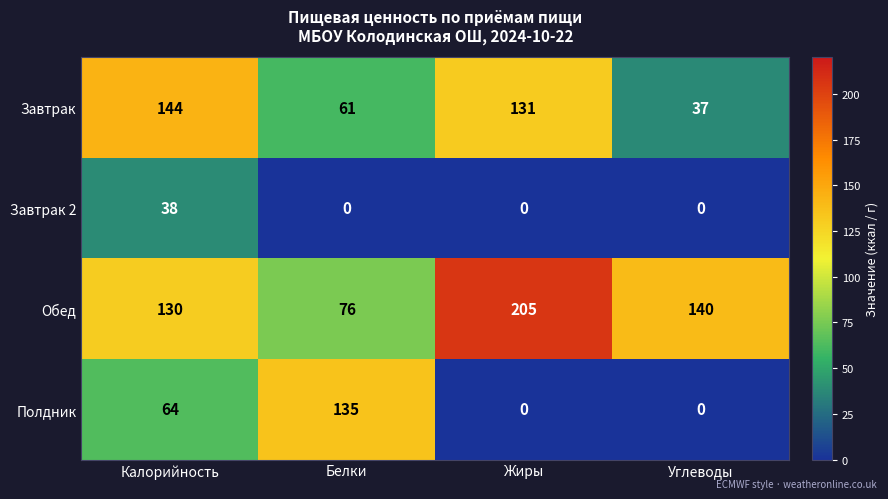

List the series in order of their overall mean, lowest first.

Завтрак 2, Полдник, Завтрак, Обед